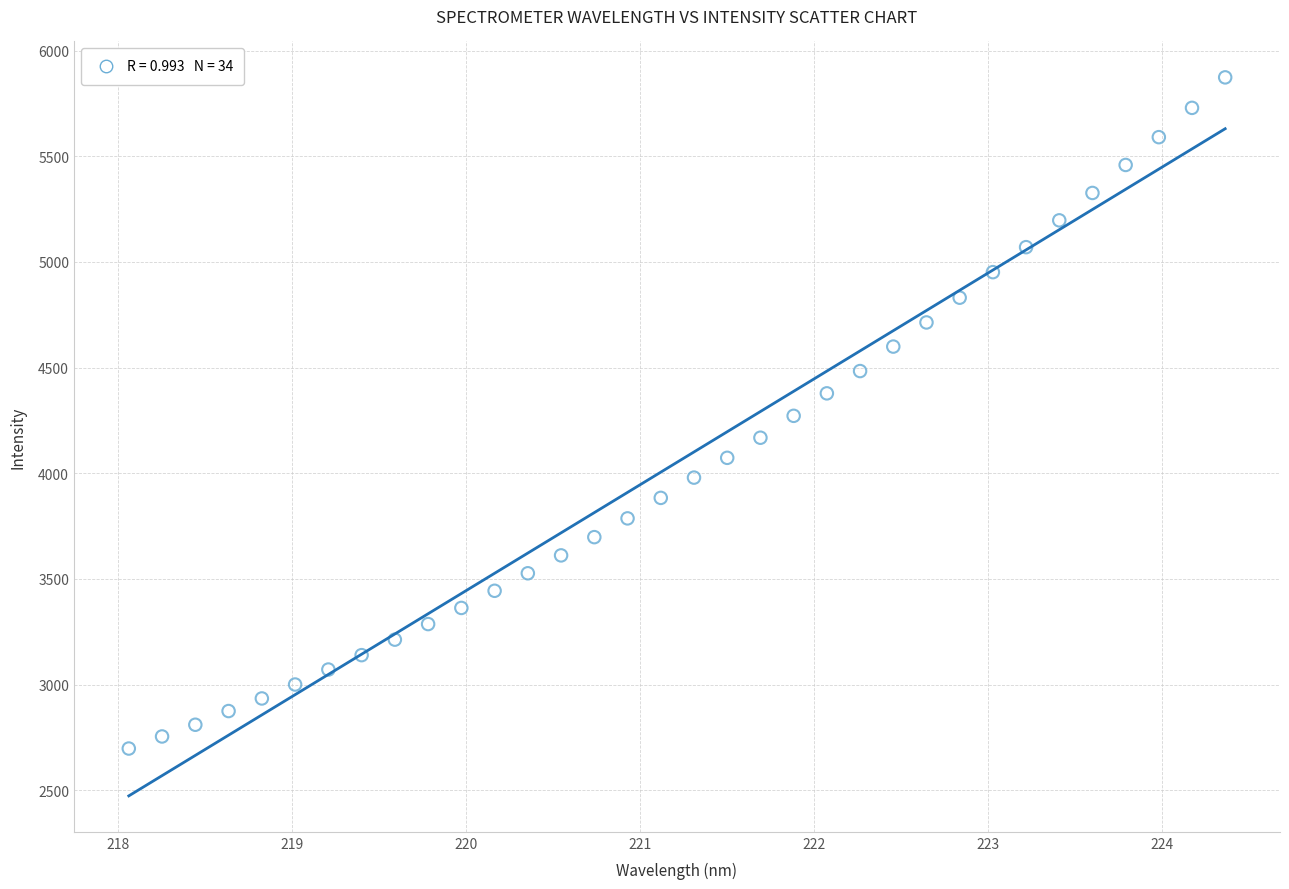

What is the range of X values (max minus min)?

6.3